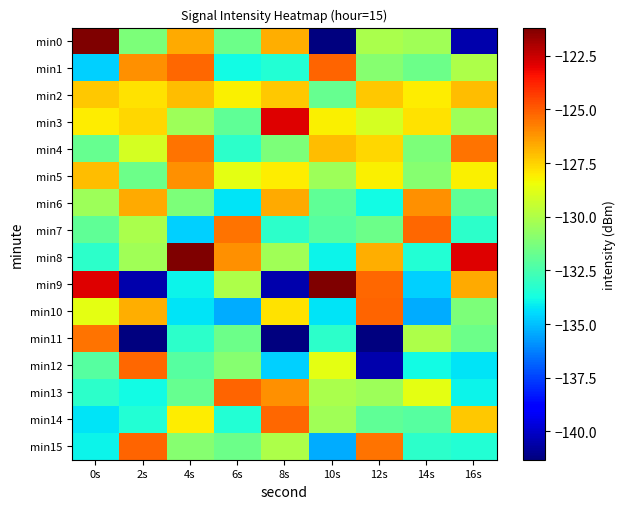

Rank the series by their maximum value, from lowest to highest.

min2, min5, min6, min4, min11, min7, min12, min14, min1, min10, min13, min15, min3, min0, min8, min9